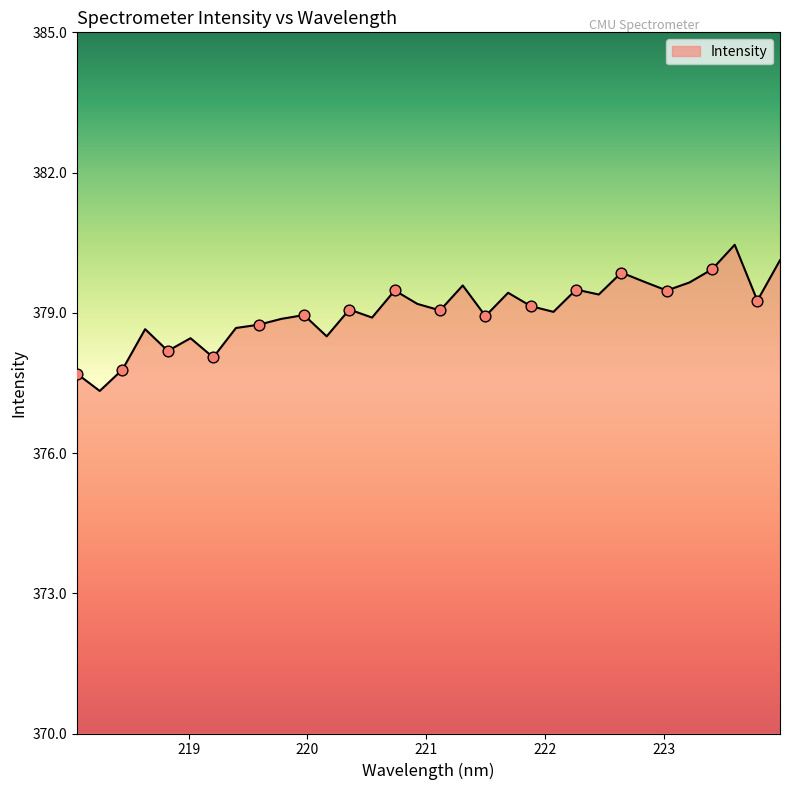

What is the smallest value displayed?

377.3